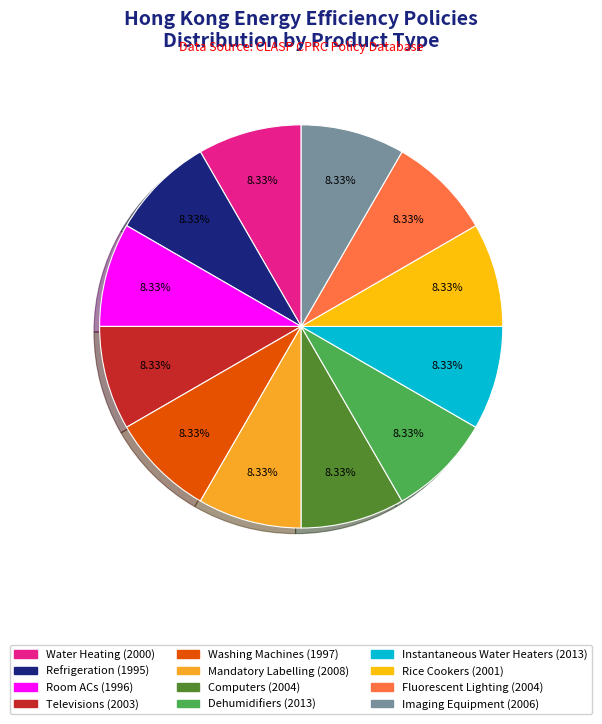

To the nearest percent, what percentage of the pie is Room ACs (1996)?

8%